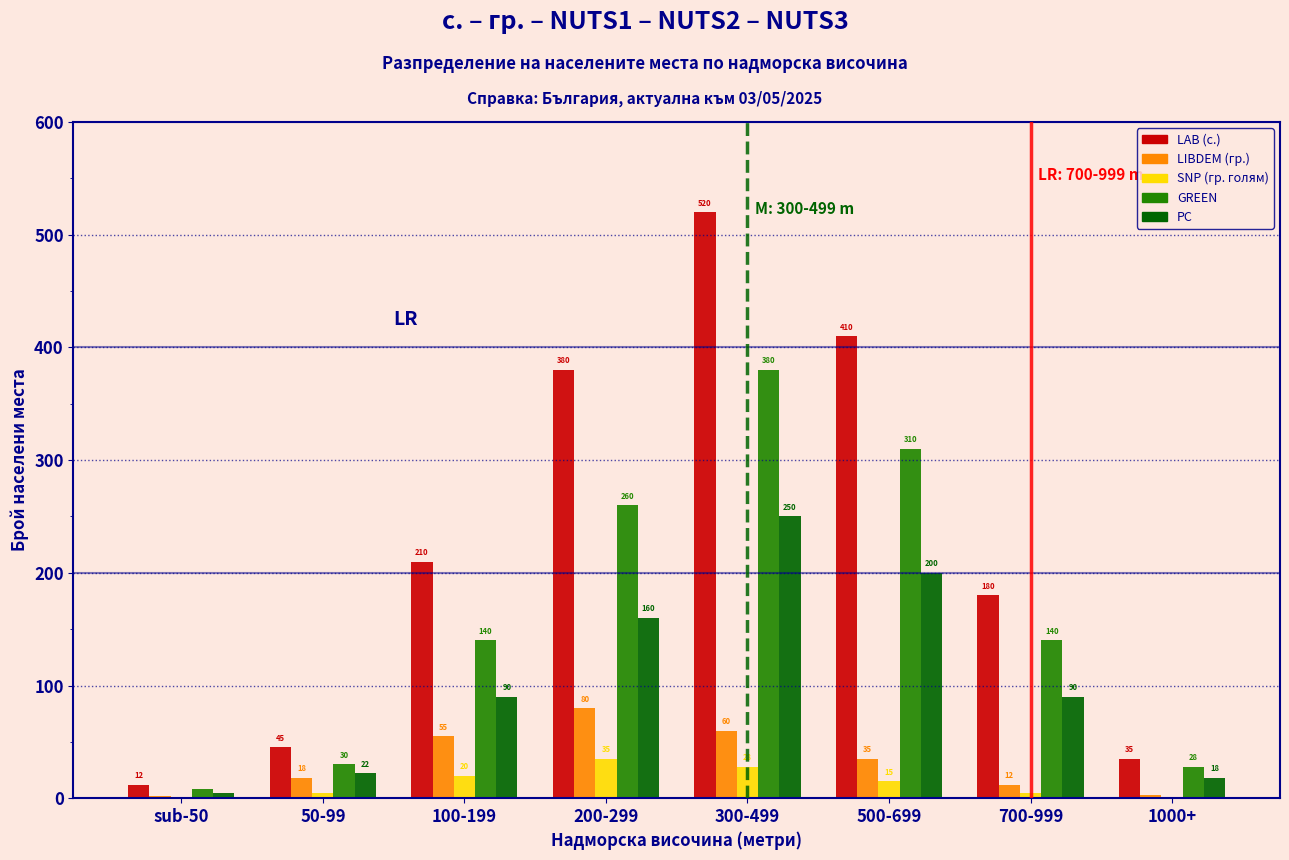

Reading left to right, transcribe all the data shown in this chart.

LAB (с.): sub-50=12	50-99=45	100-199=210	200-299=380	300-499=520	500-699=410	700-999=180	1000+=35
LIBDEM (гр.): sub-50=2	50-99=18	100-199=55	200-299=80	300-499=60	500-699=35	700-999=12	1000+=3
SNP (гр. голям): sub-50=0	50-99=5	100-199=20	200-299=35	300-499=28	500-699=15	700-999=5	1000+=1
GREEN: sub-50=8	50-99=30	100-199=140	200-299=260	300-499=380	500-699=310	700-999=140	1000+=28
PC: sub-50=5	50-99=22	100-199=90	200-299=160	300-499=250	500-699=200	700-999=90	1000+=18